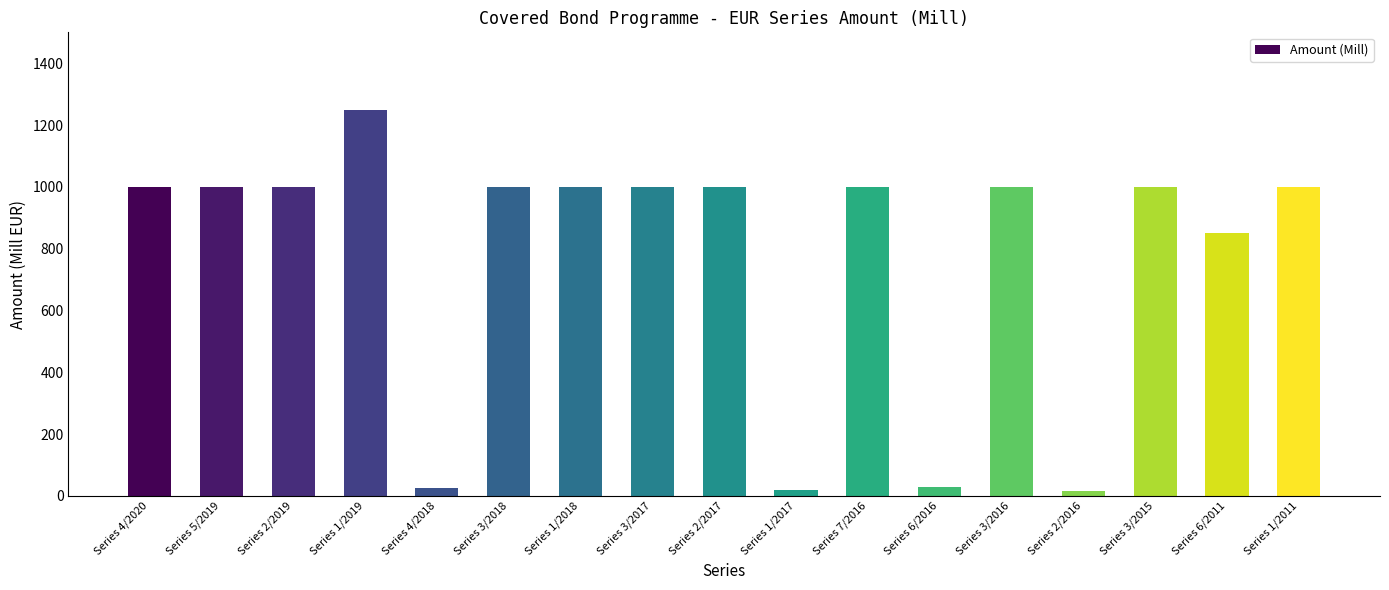

How many data points are less than 1000?

5